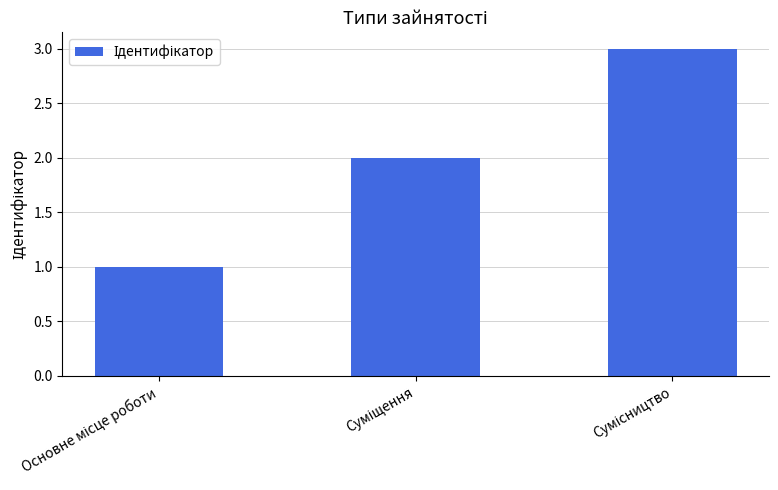

Does the chart contain any negative values?

No